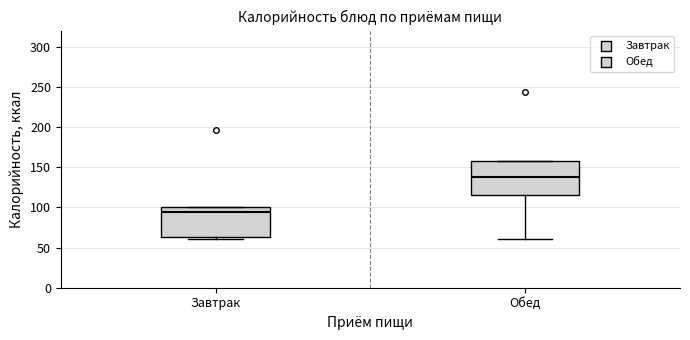

Comparing the boxes themselves (not the whiskers), which one is the tallest?

Обед